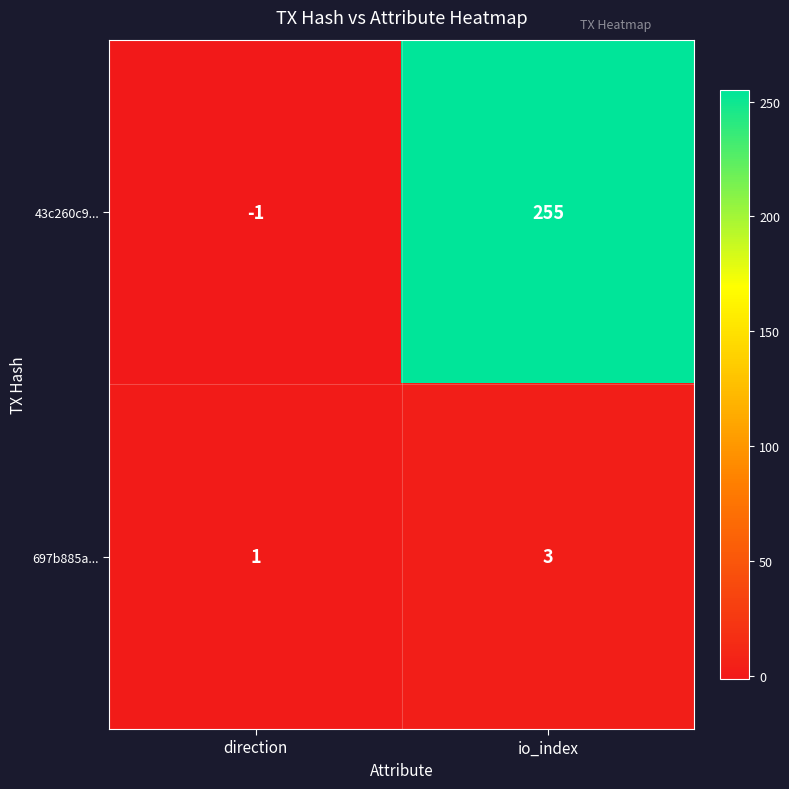

Reading left to right, transcribe all the data shown in this chart.

43c260c9...: direction=-1	io_index=255
697b885a...: direction=1	io_index=3